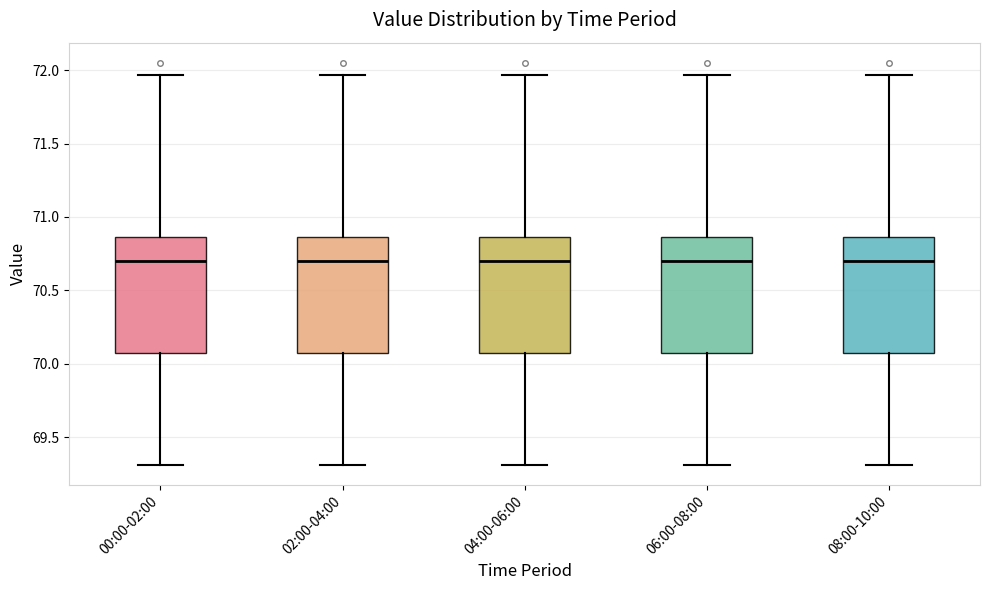

Where is the upper edge of the box for 08:00-10:00 on the y-axis? The values are not printed on the chart, so give them approximately, as read against the axis.

70.85